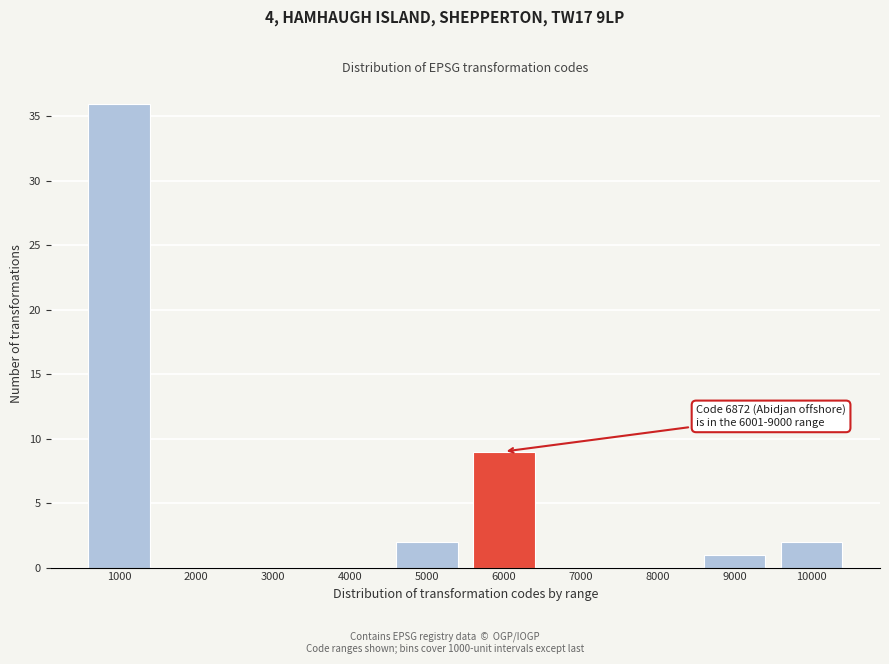

Reading right to left, extract all data points from this chart.

10000=2	9000=1	8000=0	7000=0	6000=9	5000=2	4000=0	3000=0	2000=0	1000=36